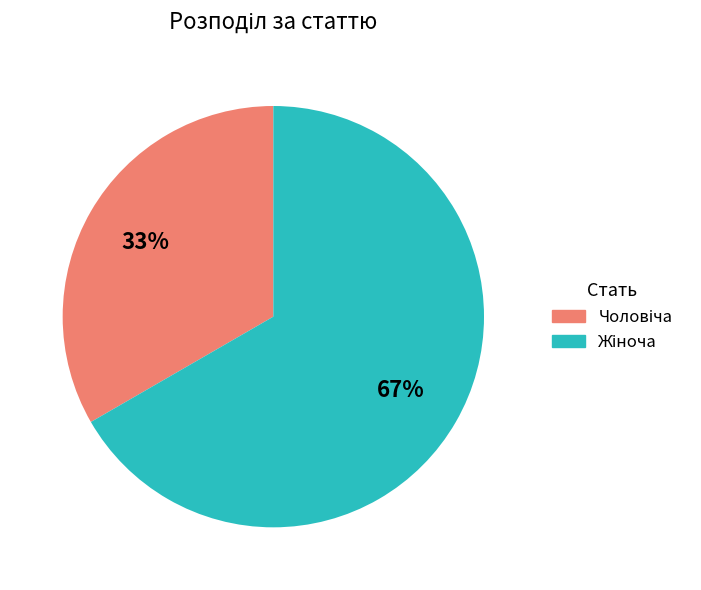

To the nearest percent, what is the average slice percentage?

50%